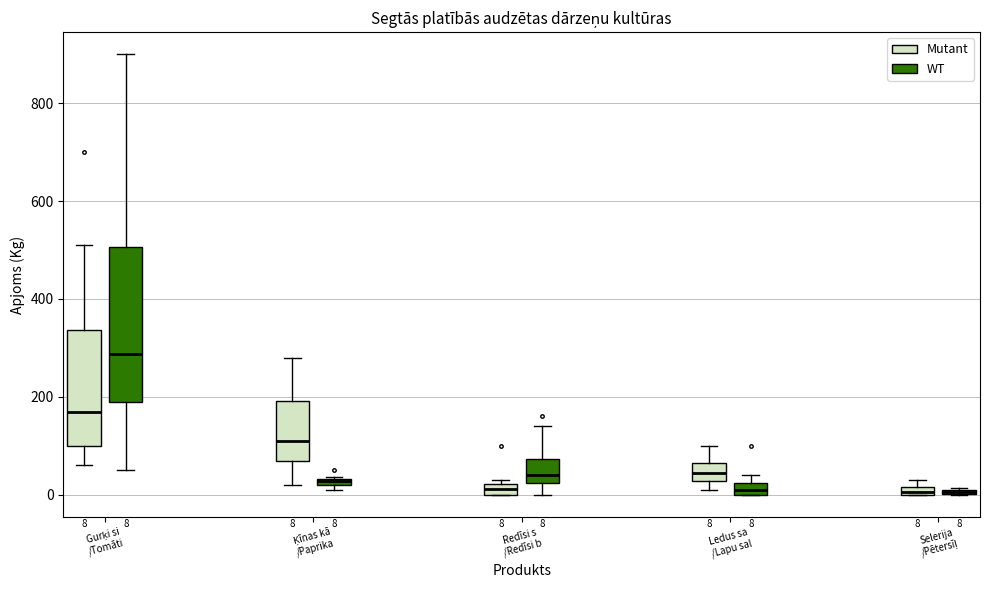

Comparing the boxes themselves (not the whiskers), which one is the tallest?

Gurķi si /Tomāti (WT)